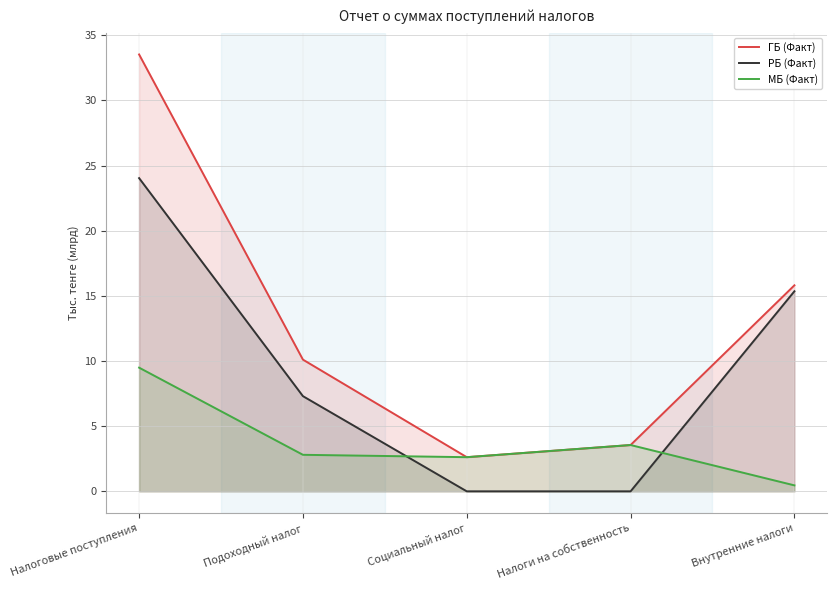

At which category does МБ (Факт) reach its first local valley?

Социальный налог